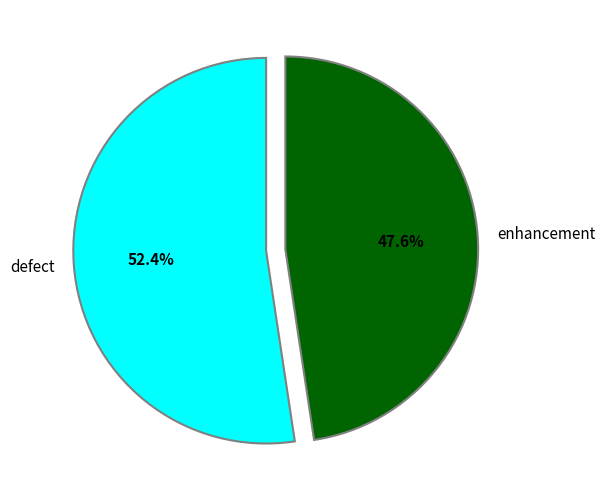

Rank the categories by value from lowest to highest.

enhancement, defect